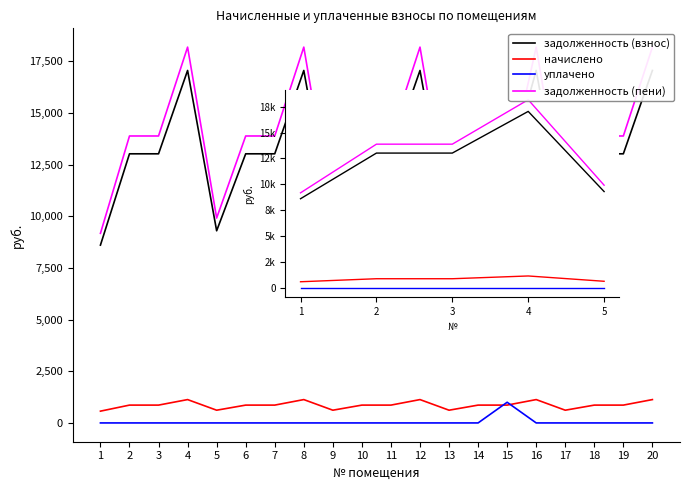

True or false: задолженность (пени) and начислено cross at least once.

False